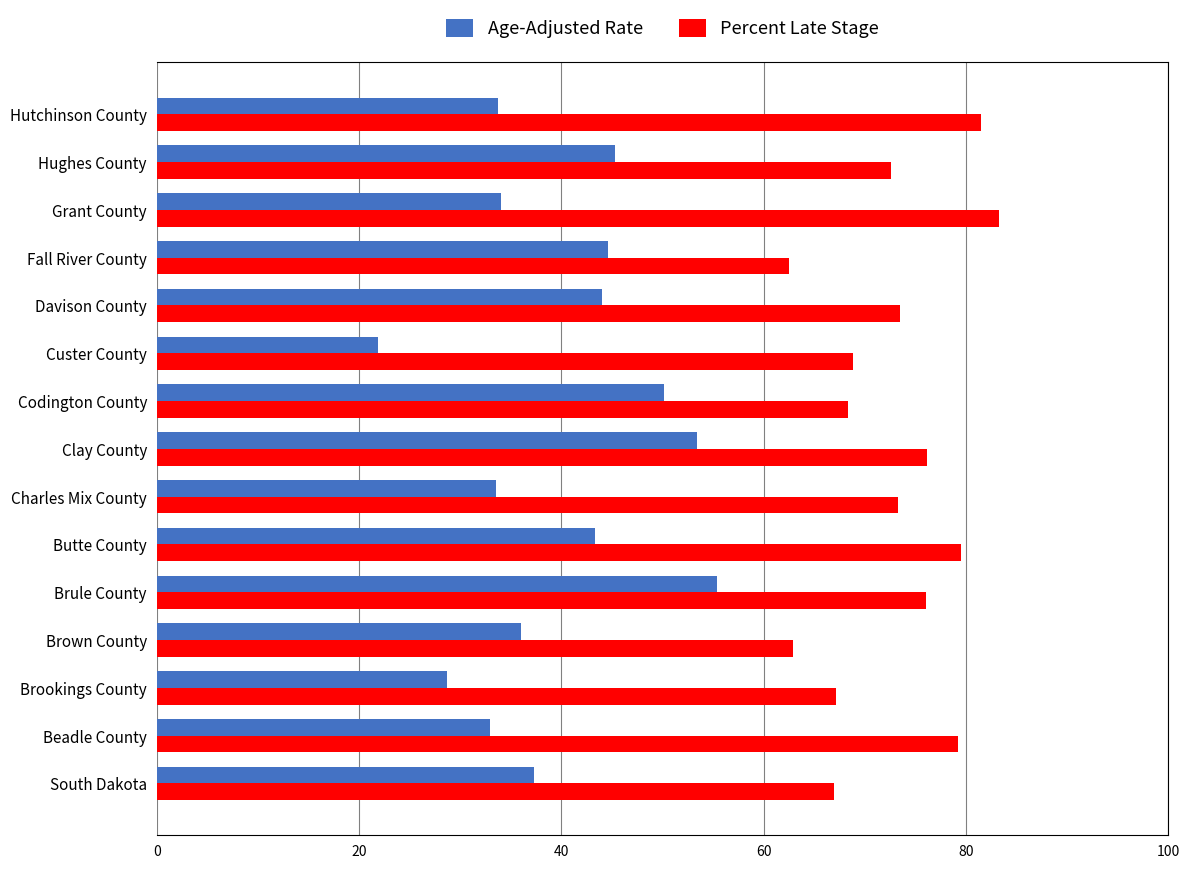

What is the difference between the highest and lowest values at Charles Mix County?

39.8